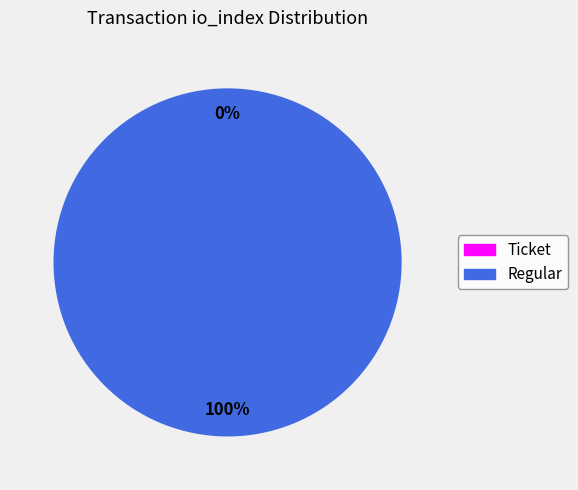

Rank the categories by value from highest to lowest.

Regular, Ticket